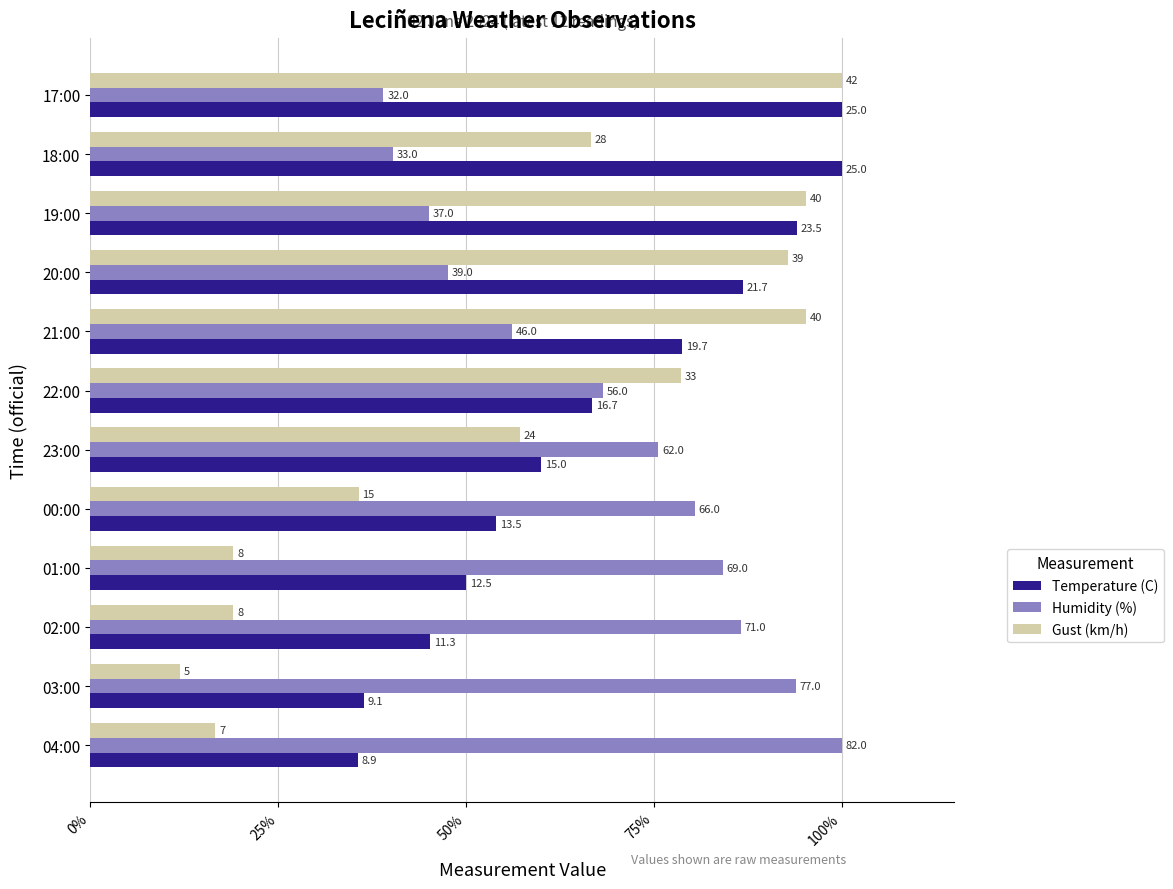

What are all the series names shown in the legend?

Temperature (C), Humidity (%), Gust (km/h)